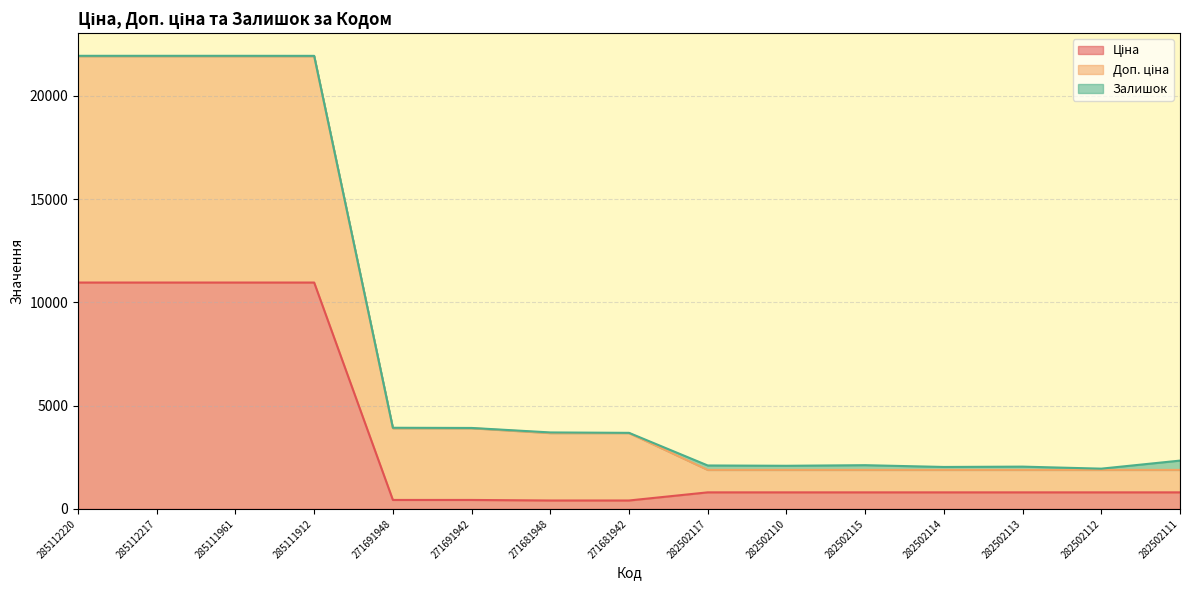

True or false: Ціна and Доп. ціна cross at least once.

False